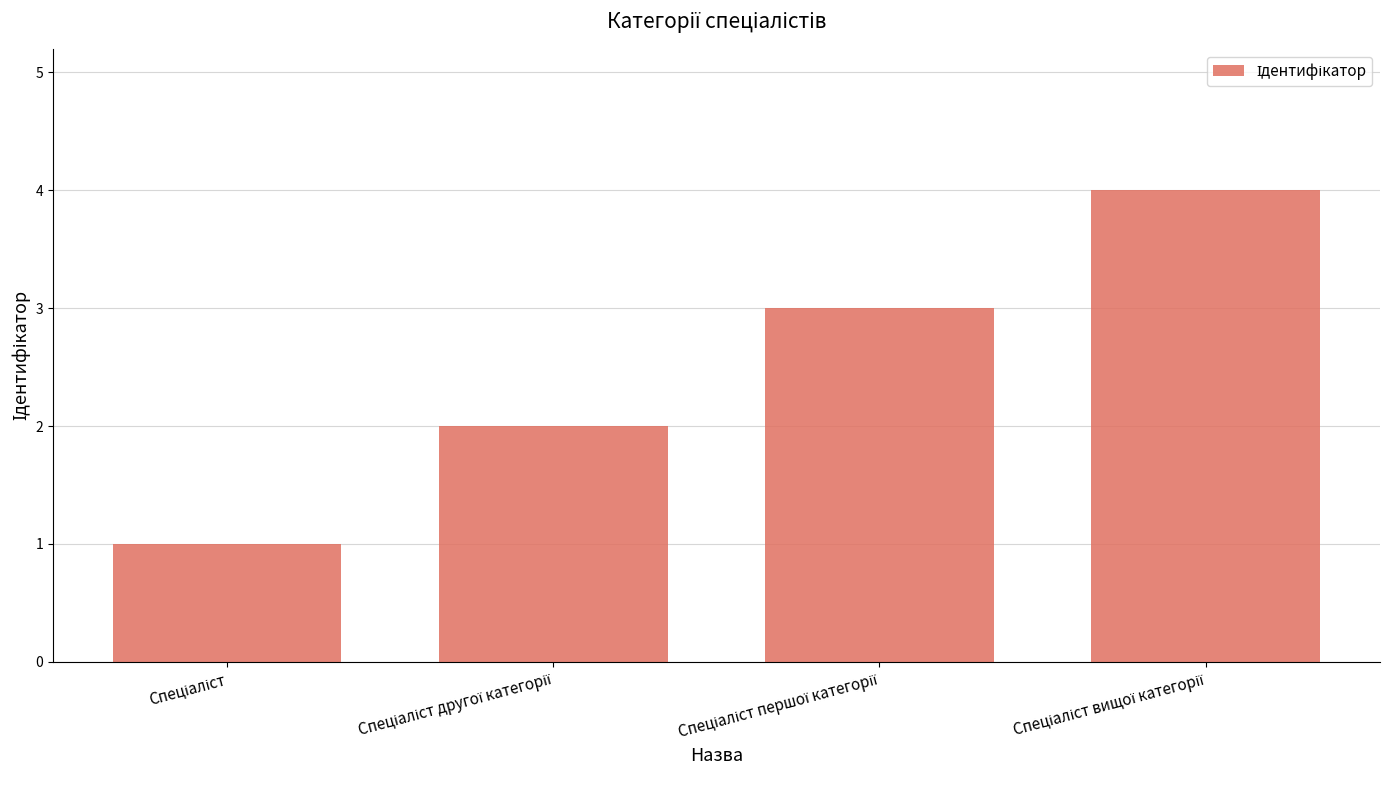

What is the greatest value displayed?

4